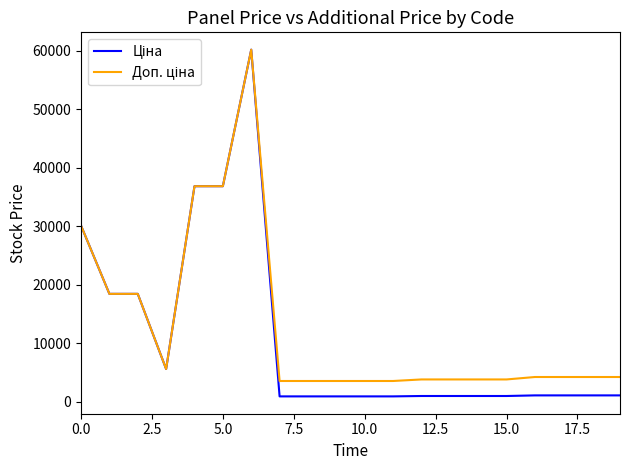

Is this an area chart (filled region under the line)?

No